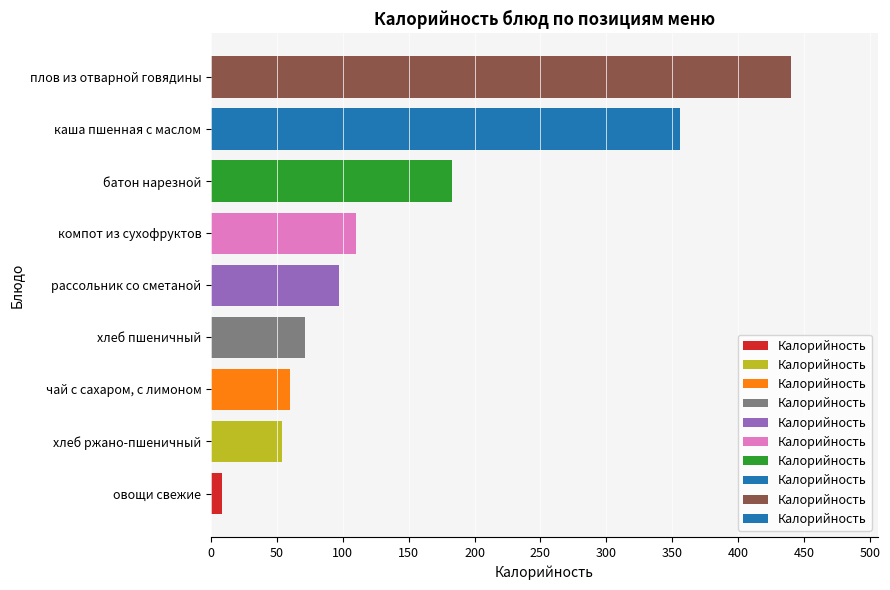

Reading top to bottom, what are all the values shown in this chart?

440	356	183	110	97	71	60	54	8